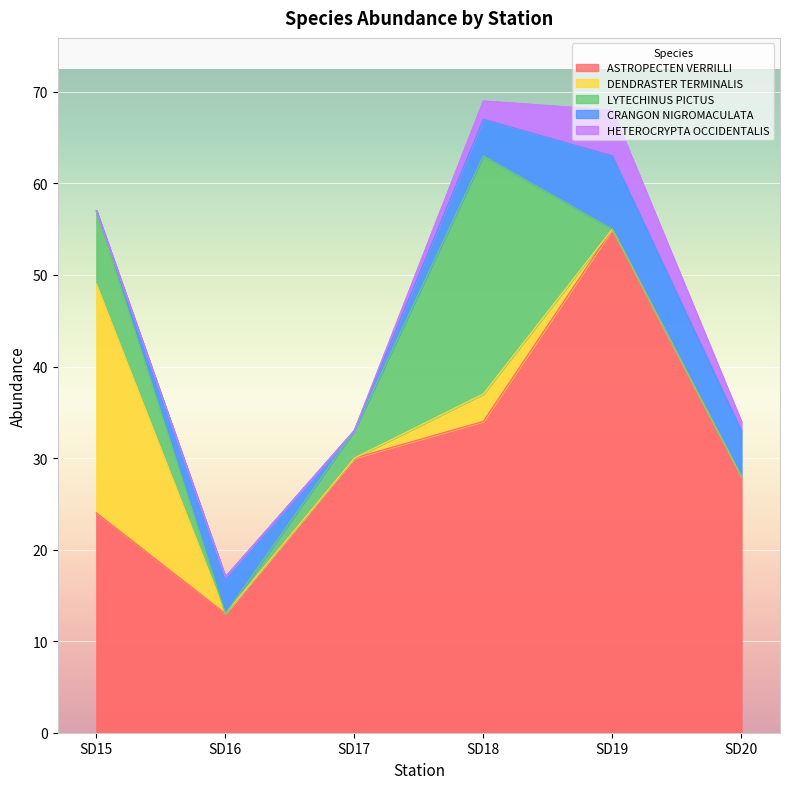

Which label corresponds to the largest value in the chart?

SD19